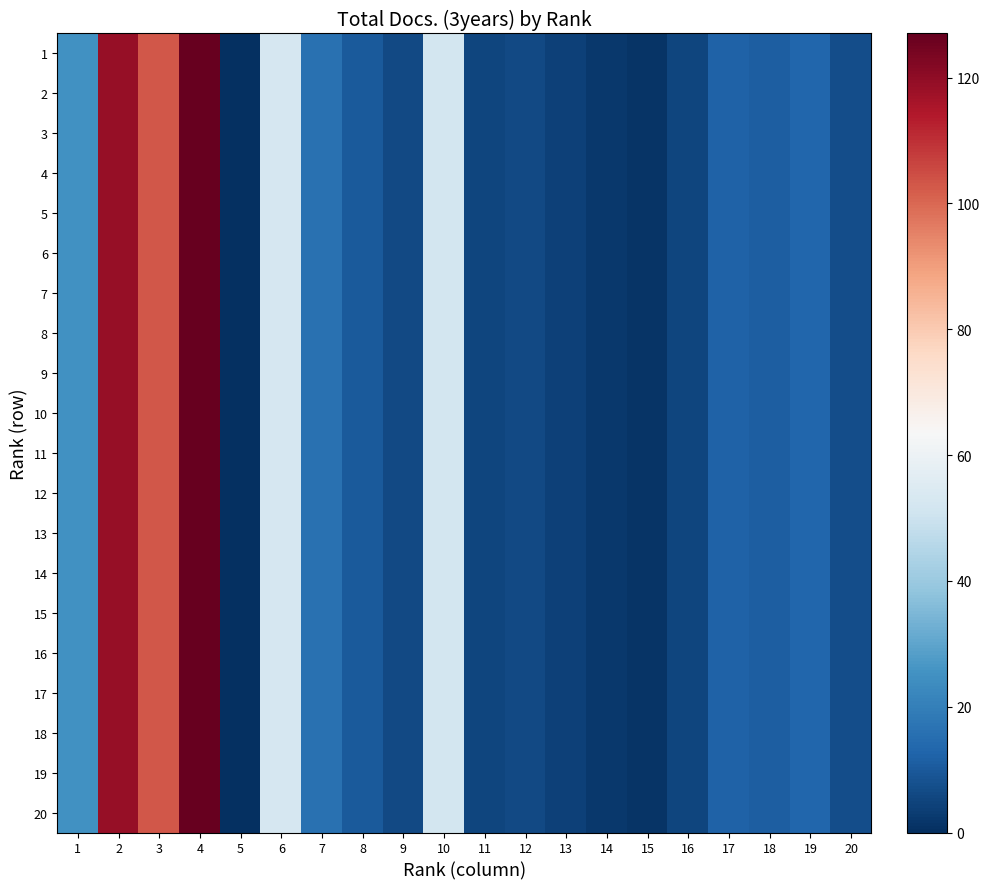

Between 6 and 7, which series saw the biggest shift?

1